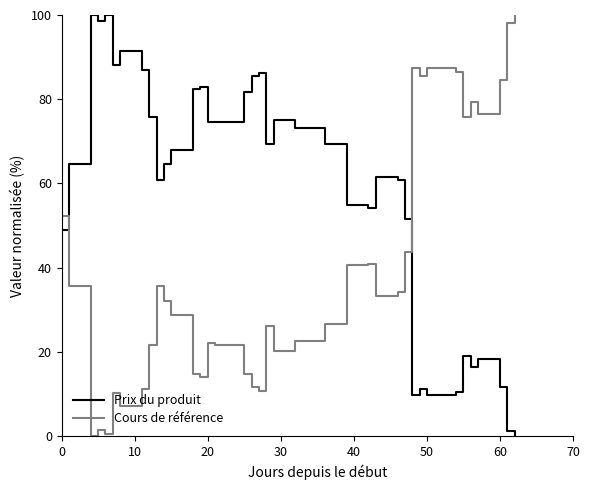

What is the maximum value shown in the chart?

100.0